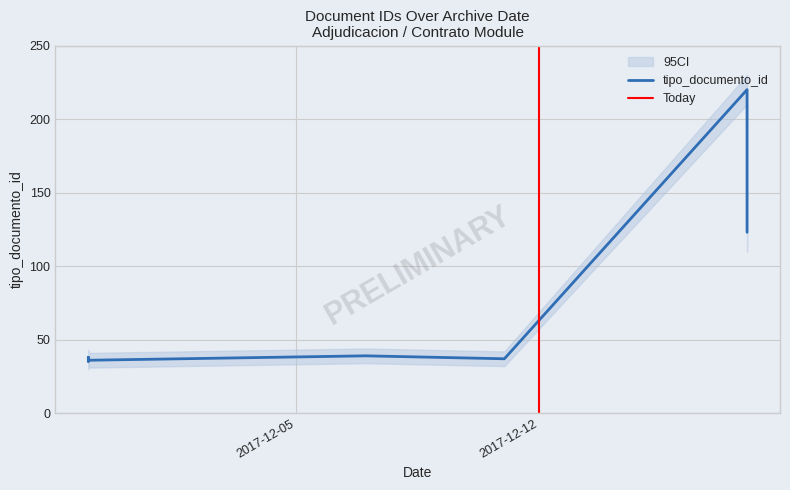

What is the sum of the values at 2017-12-07 and 2017-12-11?

76